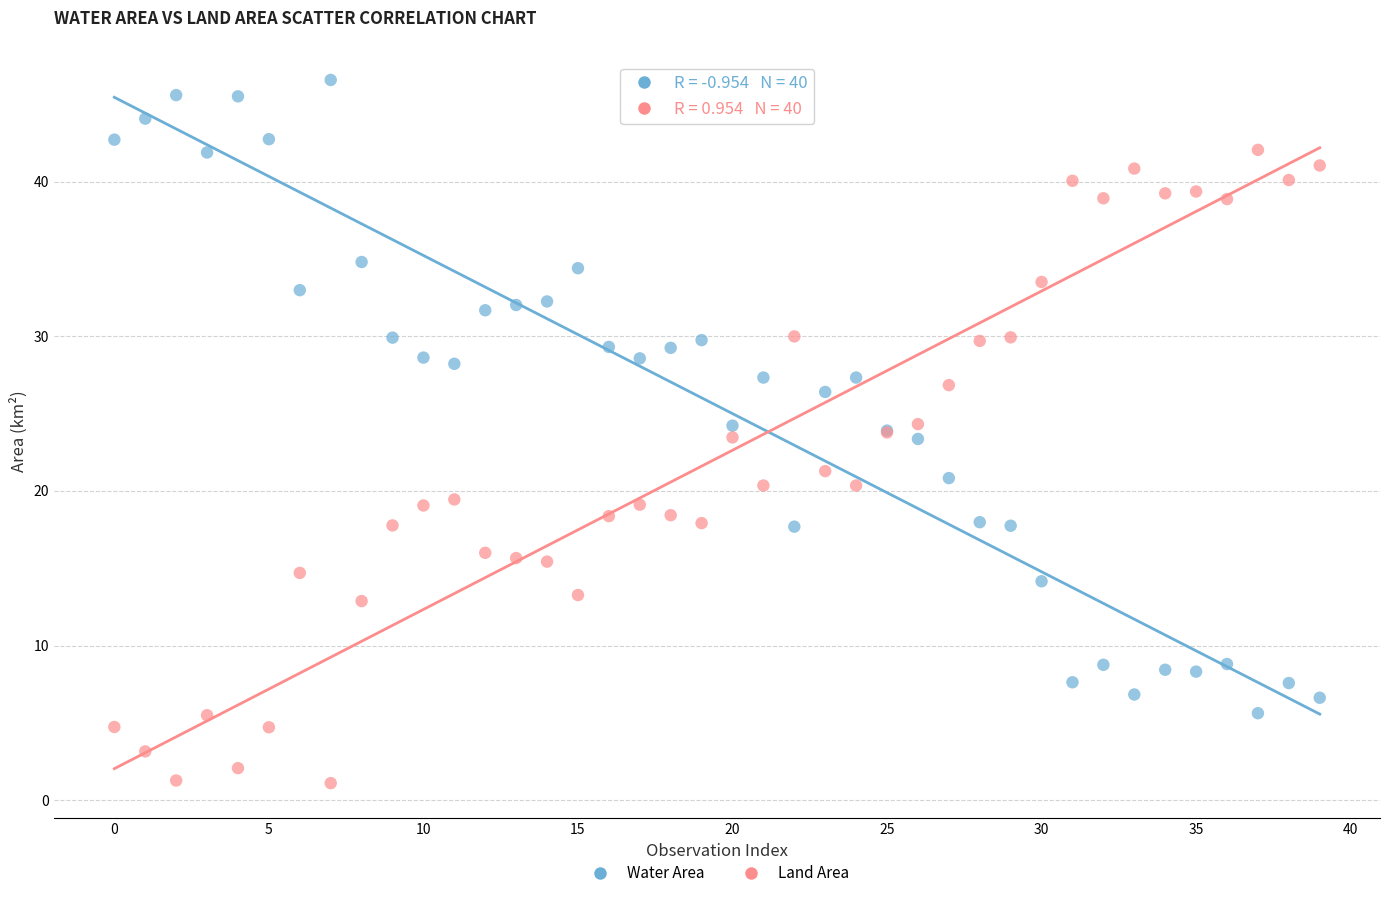

Which series reaches the maximum Y coordinate?

Water Area